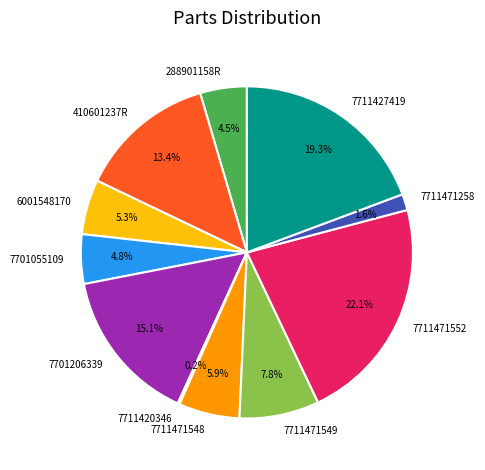

Does 7711471549 represent more than half of the total?

No